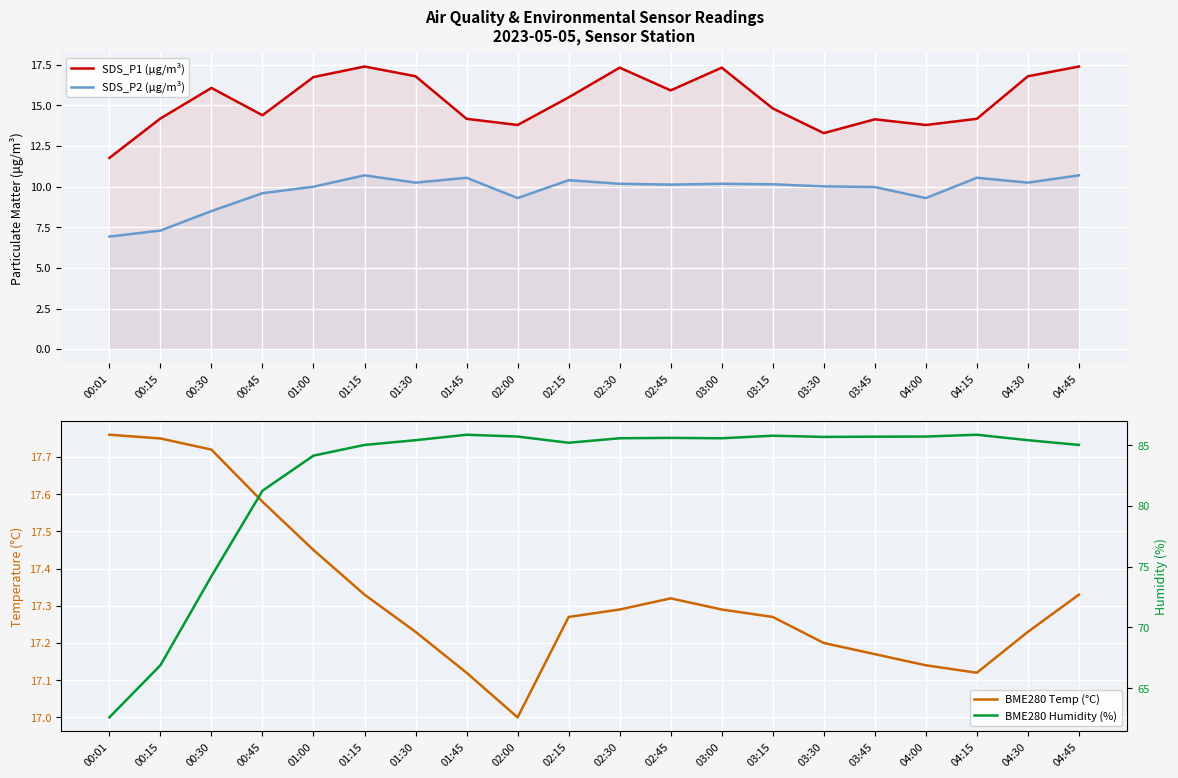

At which category is the sum across all series the highest?

01:15